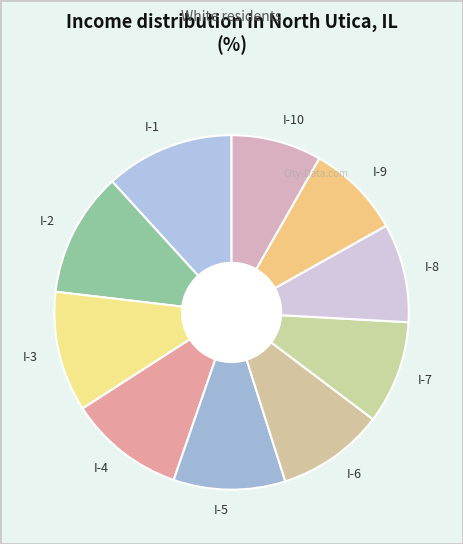

Count the number of slices in the pie.

10